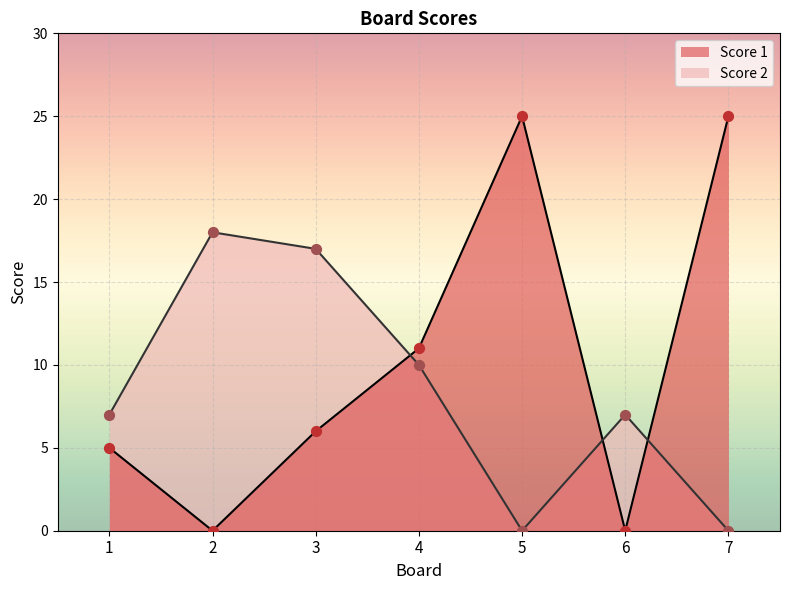

Which series reaches the minimum Y coordinate?

Score 1